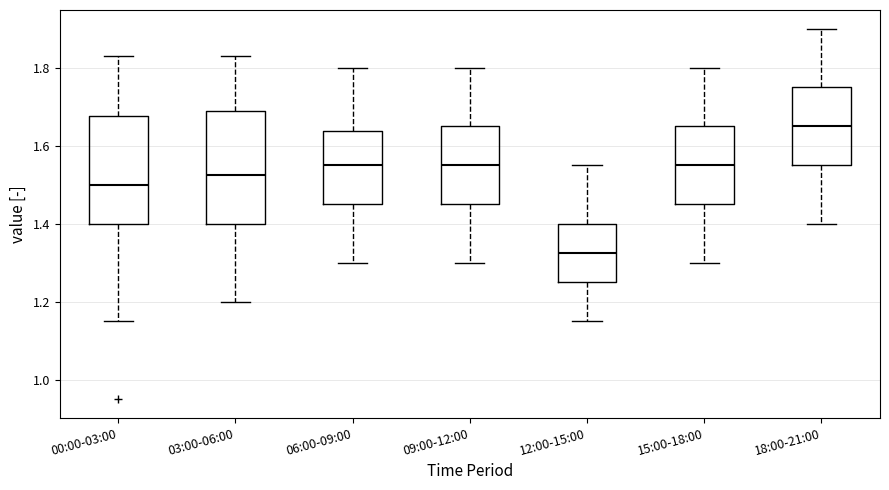

Reading left to right, read every box against the y-axis: the position of its median line, the range the box covers, and the ends of its whiskers. The values are not printed on the chart, so give them approximately, as read against the axis.

00:00-03:00: median 1.50, box 1.40 to 1.68, whiskers 1.16 to 1.84
03:00-06:00: median 1.52, box 1.40 to 1.68, whiskers 1.20 to 1.84
06:00-09:00: median 1.56, box 1.46 to 1.64, whiskers 1.30 to 1.80
09:00-12:00: median 1.56, box 1.46 to 1.66, whiskers 1.30 to 1.80
12:00-15:00: median 1.32, box 1.26 to 1.40, whiskers 1.16 to 1.56
15:00-18:00: median 1.56, box 1.46 to 1.66, whiskers 1.30 to 1.80
18:00-21:00: median 1.66, box 1.56 to 1.76, whiskers 1.40 to 1.90